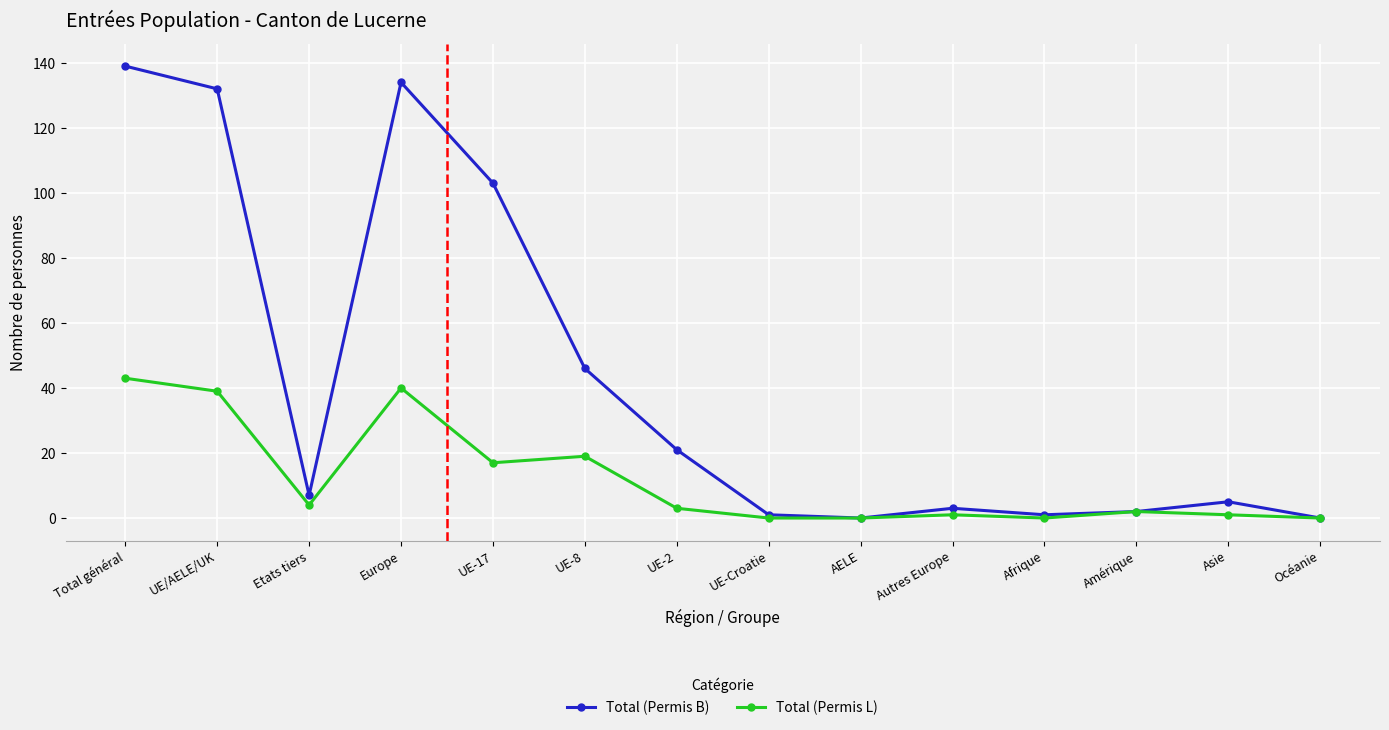

Count the number of categories in the chart.

14